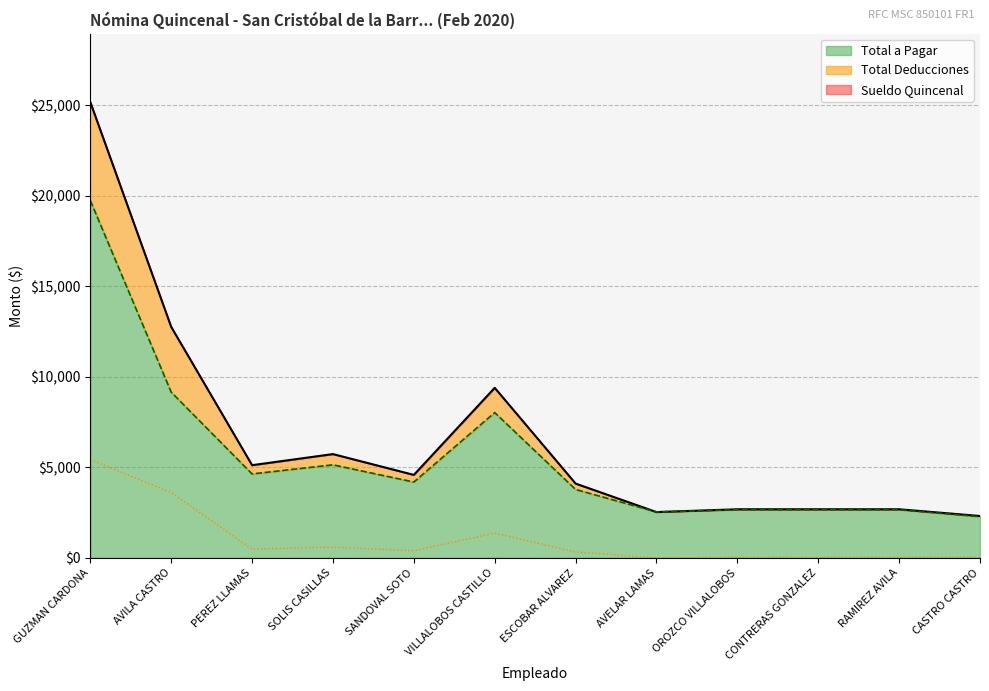

Reading left to right, extract all data points from this chart.

Sueldo Quincenal: GUZMAN CARDONA=25158.7	AVILA CASTRO=12752.3	PEREZ LLAMAS=5116.5	SOLIS CASILLAS=5729.2	SANDOVAL SOTO=4580.2	VILLALOBOS CASTILLO=9387.8	ESCOBAR ALVAREZ=4100.7	AVELAR LAMAS=2528.1	OROZCO VILLALOBOS=2682.2	CONTRERAS GONZALEZ=2682.2	RAMIREZ AVILA=2682.2	CASTRO CASTRO=2311.5
Total Deducciones: GUZMAN CARDONA=5430.6	AVILA CASTRO=3603.0	PEREZ LLAMAS=482.5	SOLIS CASILLAS=592.3	SANDOVAL SOTO=393.4	VILLALOBOS CASTILLO=1367.1	ESCOBAR ALVAREZ=324.8	AVELAR LAMAS=0.0	OROZCO VILLALOBOS=25.1	CONTRERAS GONZALEZ=25.1	RAMIREZ AVILA=25.1	CASTRO CASTRO=37.3
Total a Pagar: GUZMAN CARDONA=19728.1	AVILA CASTRO=9149.3	PEREZ LLAMAS=4634.1	SOLIS CASILLAS=5137.0	SANDOVAL SOTO=4186.8	VILLALOBOS CASTILLO=8020.7	ESCOBAR ALVAREZ=3776.0	AVELAR LAMAS=2534.8	OROZCO VILLALOBOS=2657.2	CONTRERAS GONZALEZ=2657.2	RAMIREZ AVILA=2657.2	CASTRO CASTRO=2274.2